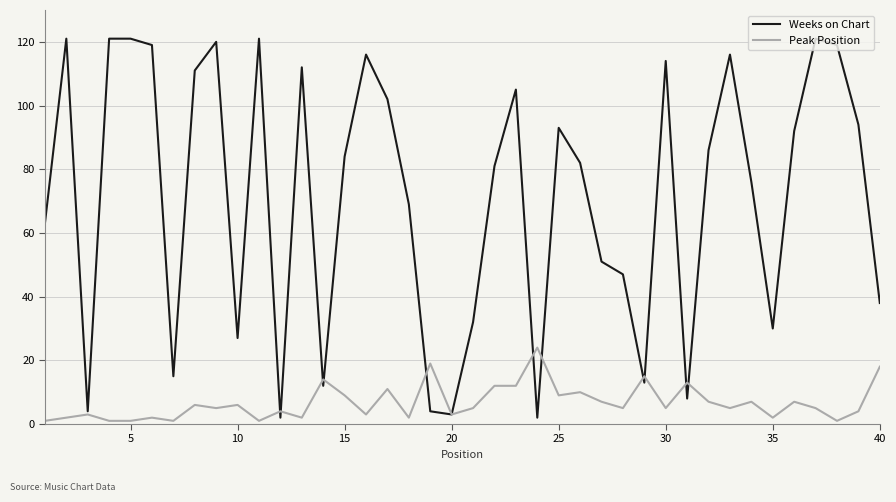

Does the chart have visible grid lines?

Yes